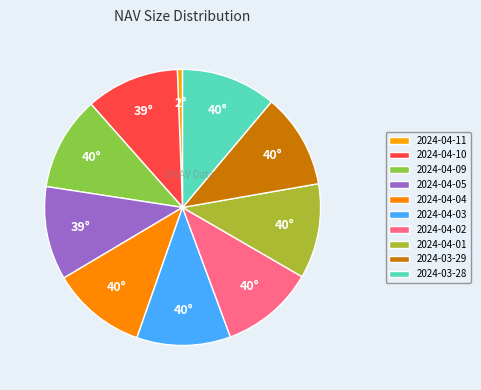

Combined, what portion of the pie is 2024-04-09 and 2024-04-03?

22.0%